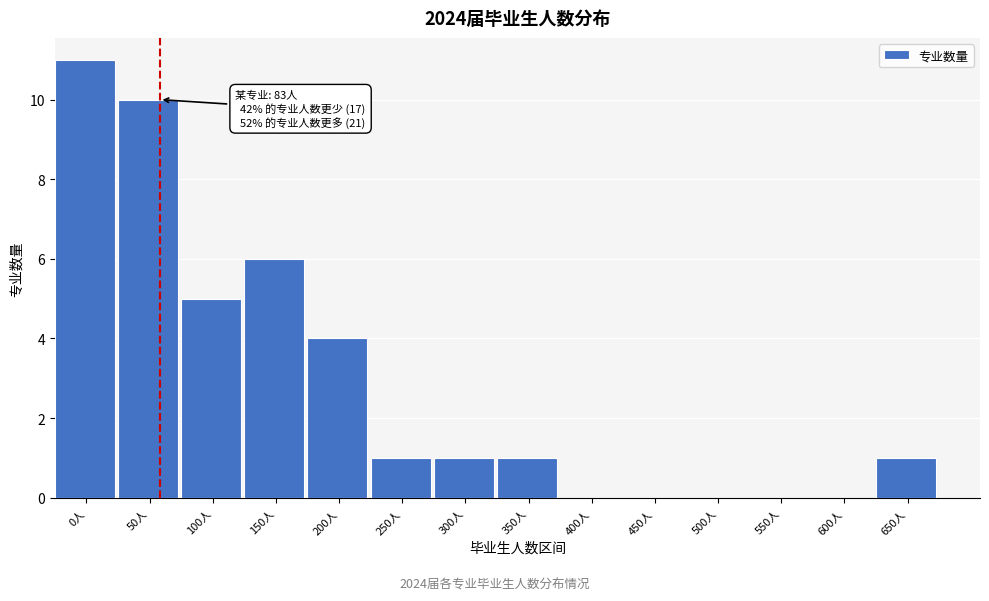

Reading right to left, what are all the values shown in this chart?

650人=1	600人=0	550人=0	500人=0	450人=0	400人=0	350人=1	300人=1	250人=1	200人=4	150人=6	100人=5	50人=10	0人=11